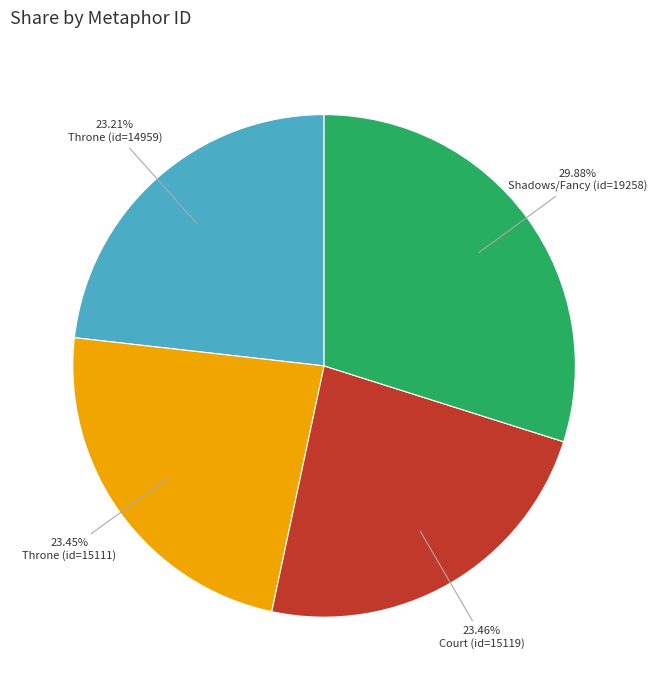

Is there any slice that represents more than half of the pie?

No